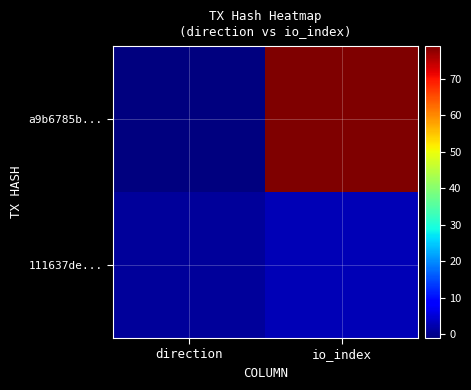

Reading left to right, transcribe all the data shown in this chart.

a9b6785b...: direction=-1	io_index=79
111637de...: direction=1	io_index=3